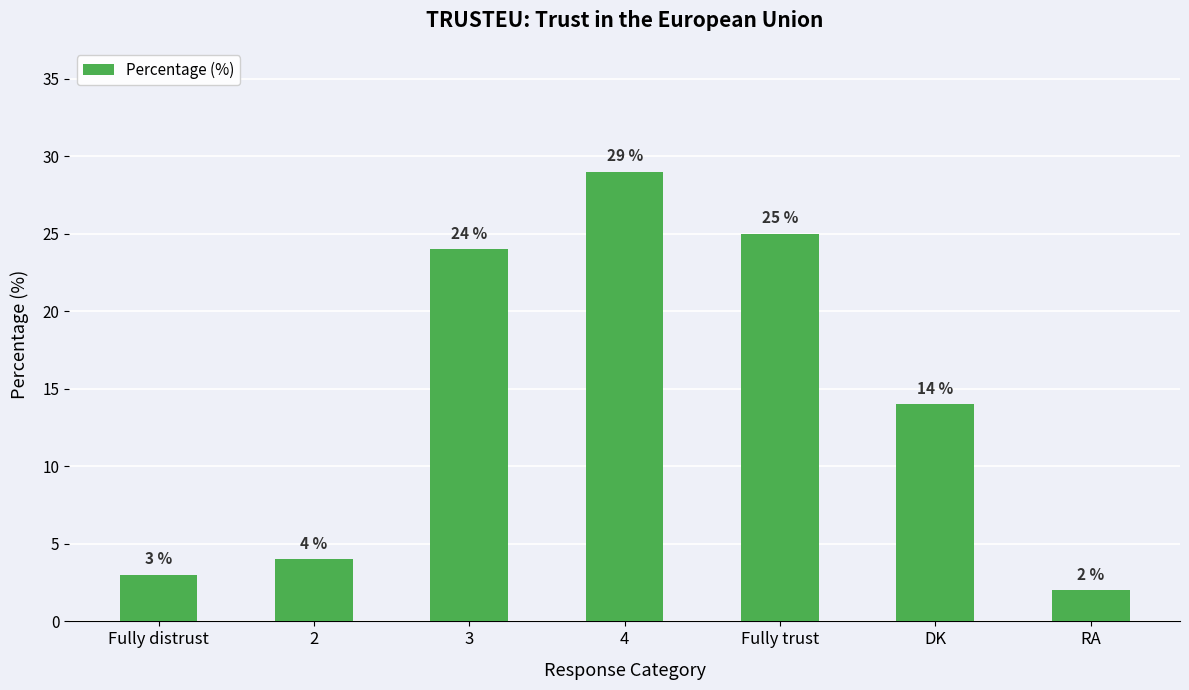

Rank the categories by value from lowest to highest.

RA, Fully distrust, 2, DK, 3, Fully trust, 4